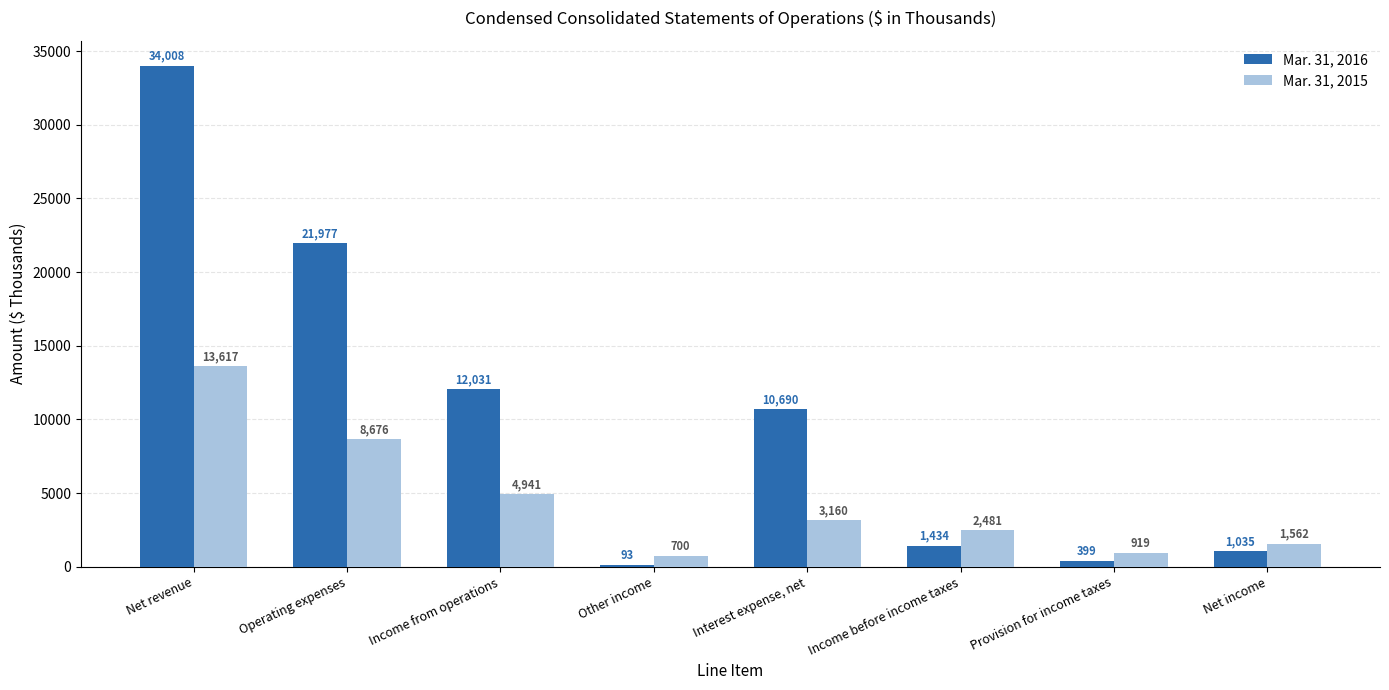

Is the value of Mar. 31, 2015 at Net revenue greater than the value of Mar. 31, 2016 at Operating expenses?

No